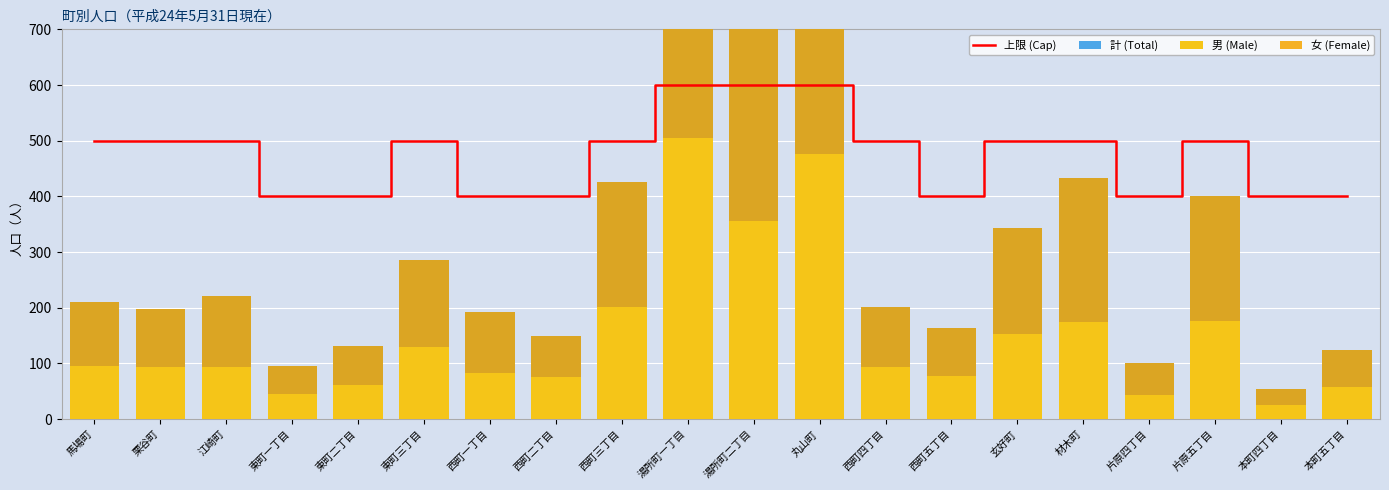

How many distinct data groups are displayed?

4